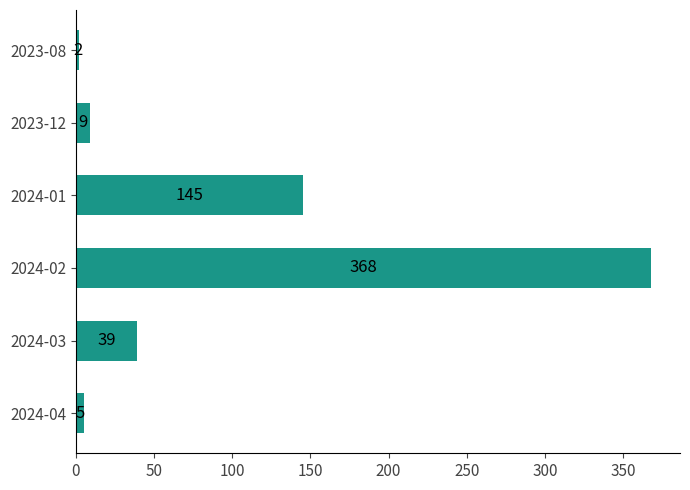

Reading top to bottom, list all the values displayed in this chart.

2	9	145	368	39	5